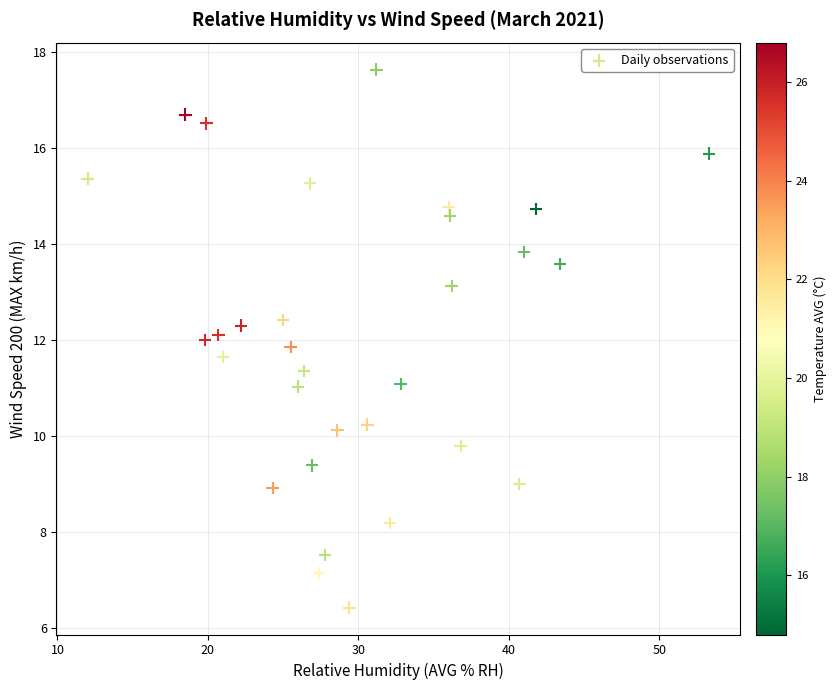

What is the range of X values (max minus min)?

41.3